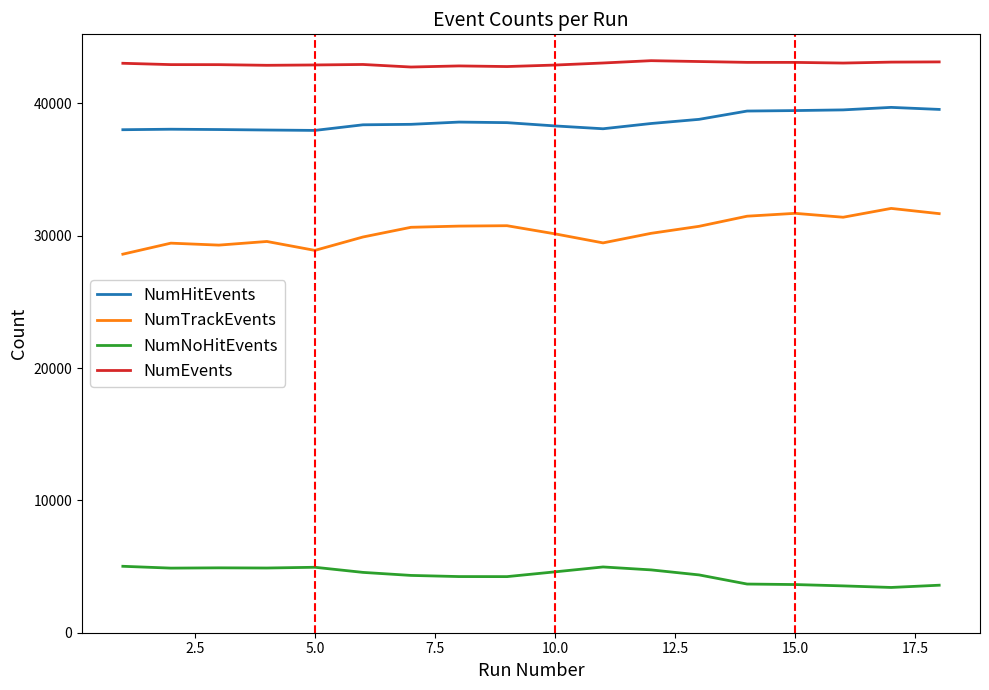

Does the chart have visible grid lines?

No